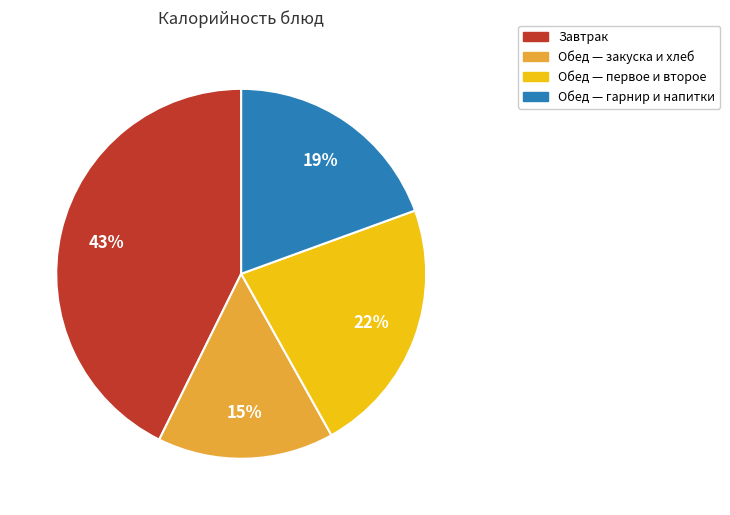

To the nearest percent, what portion does Обед — гарнир и напитки represent?

19%